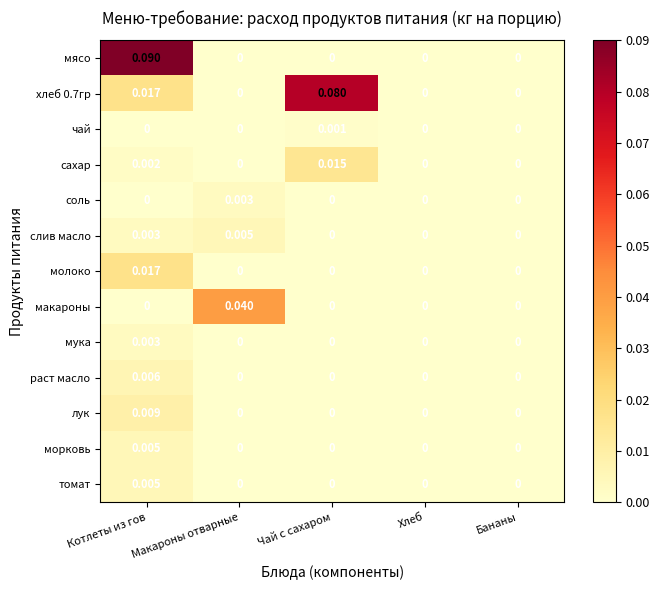

Which series has the largest range (max minus min)?

мясо